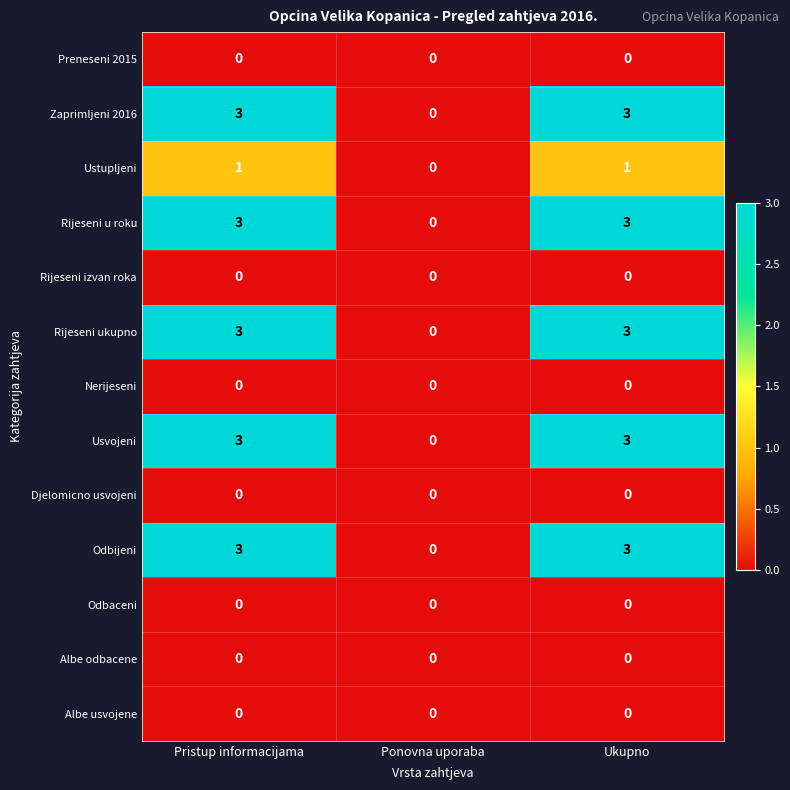

What is the total value across all series at Ukupno?

16